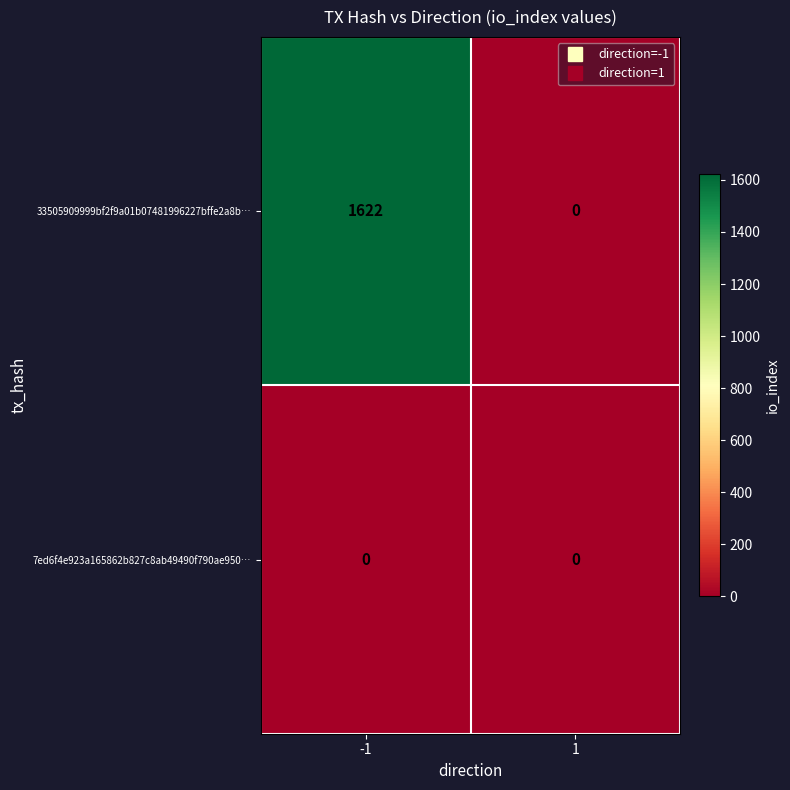

What is the maximum value for 33505909999bf2f9a01b07481996227bffe2a8b…?

1622